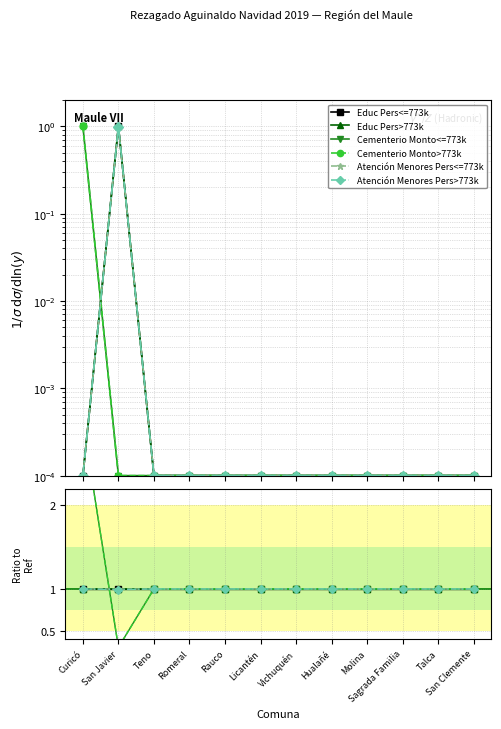

Which series has the largest range (max minus min)?

Cementerio Monto<=773k